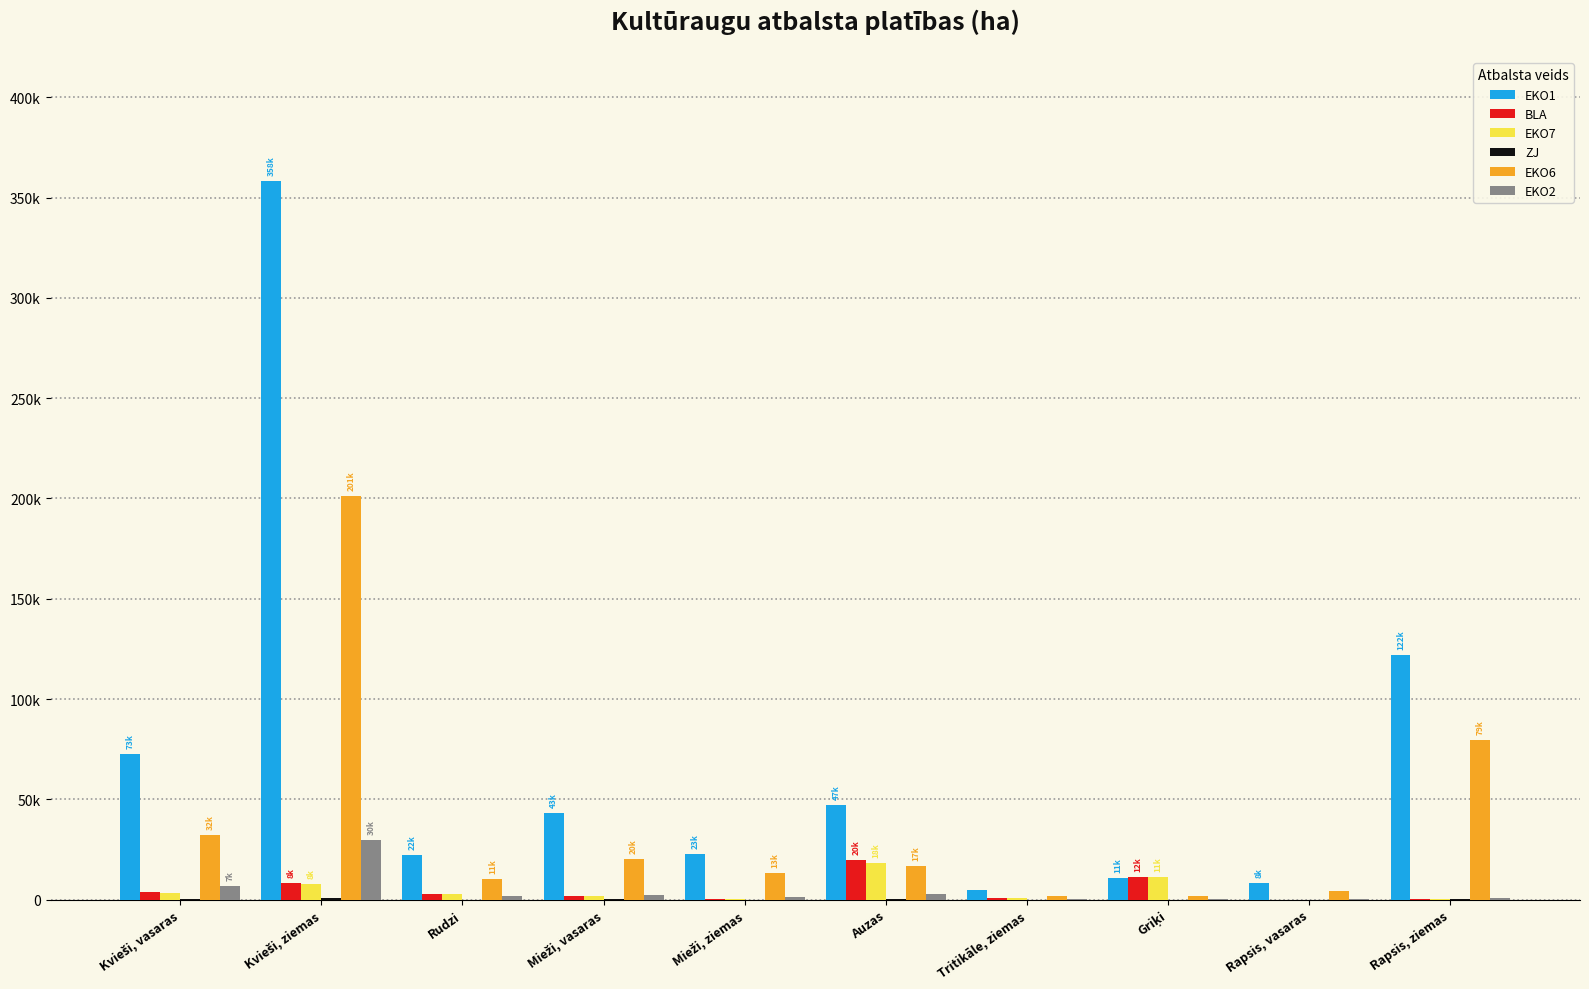

Which series changed the most between Tritikāle, ziemas and Rapsis, ziemas?

EKO1